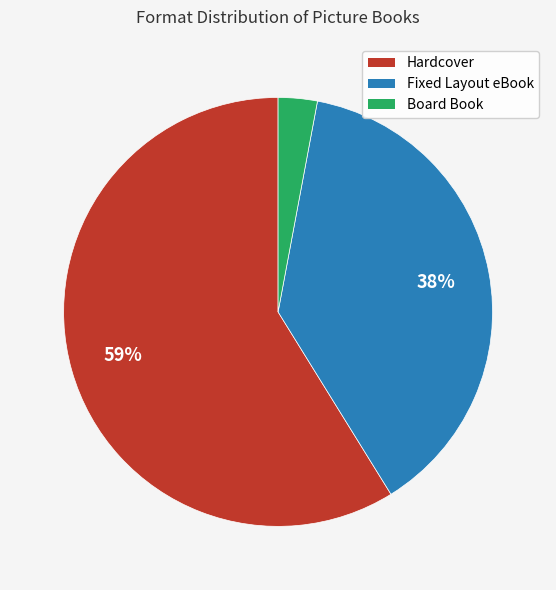

Between Board Book and Hardcover, which is larger?

Hardcover